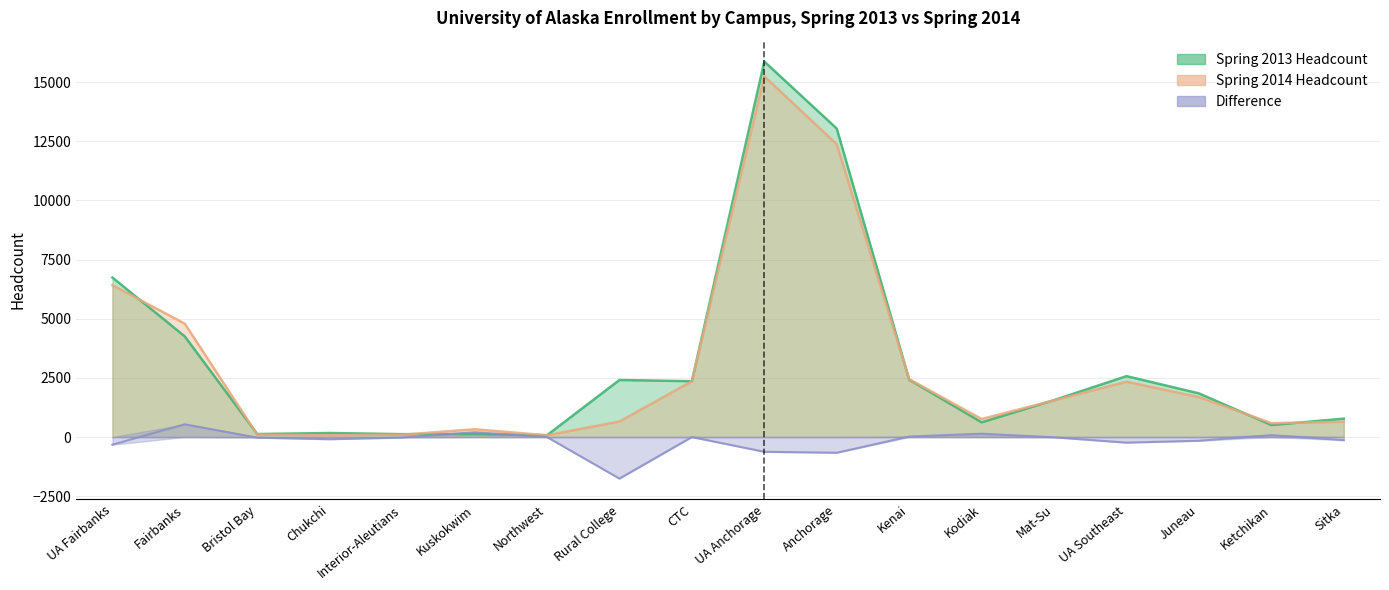

Reading left to right, what are all the values shown in this chart?

Spring 2013 Headcount: UA Fairbanks=6744	Fairbanks=4253	Bristol Bay=126	Chukchi=170	Interior-Aleutians=121	Kuskokwim=125	Northwest=76	Rural College=2412	CTC=2360	UA Anchorage=15874	Anchorage=13041	Kenai=2424	Kodiak=621	Mat-Su=1560	UA Southeast=2574	Juneau=1845	Ketchikan=507	Sitka=777
Spring 2014 Headcount: UA Fairbanks=6420	Fairbanks=4790	Bristol Bay=99	Chukchi=77	Interior-Aleutians=98	Kuskokwim=328	Northwest=74	Rural College=654	CTC=2358	UA Anchorage=15249	Anchorage=12376	Kenai=2445	Kodiak=762	Mat-Su=1548	UA Southeast=2337	Juneau=1687	Ketchikan=586	Sitka=644
Difference: UA Fairbanks=-324	Fairbanks=537	Bristol Bay=-27	Chukchi=-93	Interior-Aleutians=-23	Kuskokwim=203	Northwest=-2	Rural College=-1758	CTC=-2	UA Anchorage=-625	Anchorage=-665	Kenai=21	Kodiak=141	Mat-Su=-12	UA Southeast=-237	Juneau=-158	Ketchikan=79	Sitka=-133